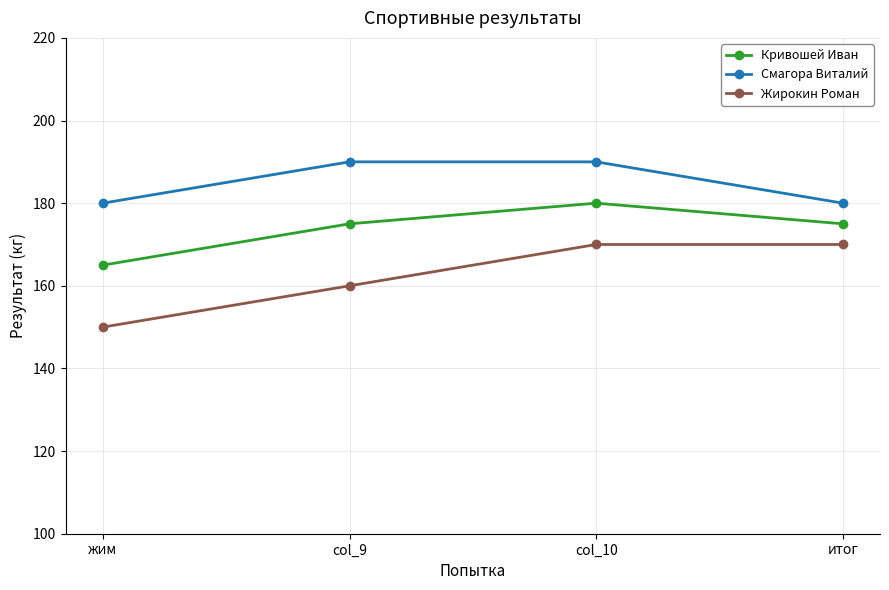

List the series in order of their peak value, highest first.

Смагора Виталий, Кривошей Иван, Жирокин Роман